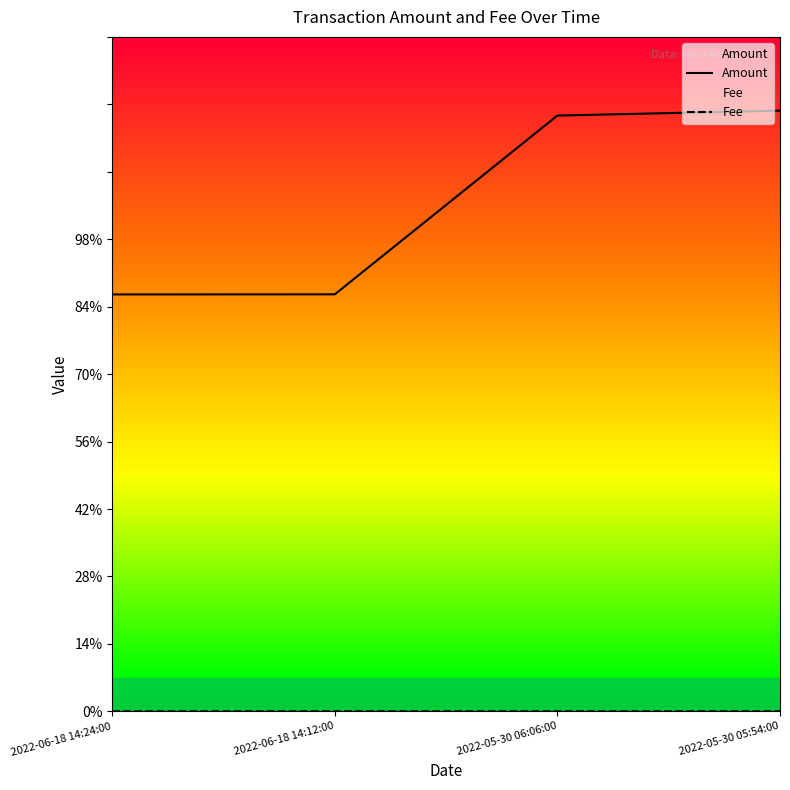

What position from the left is 2022-05-30 05:54:00?

4